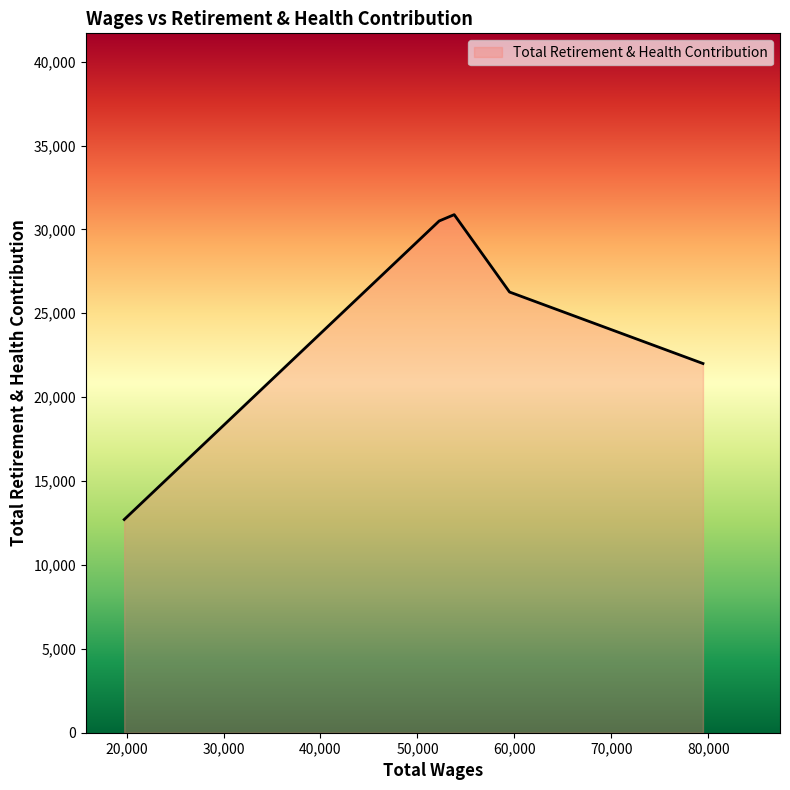

What is the difference between the maximum and minimum values?

18172